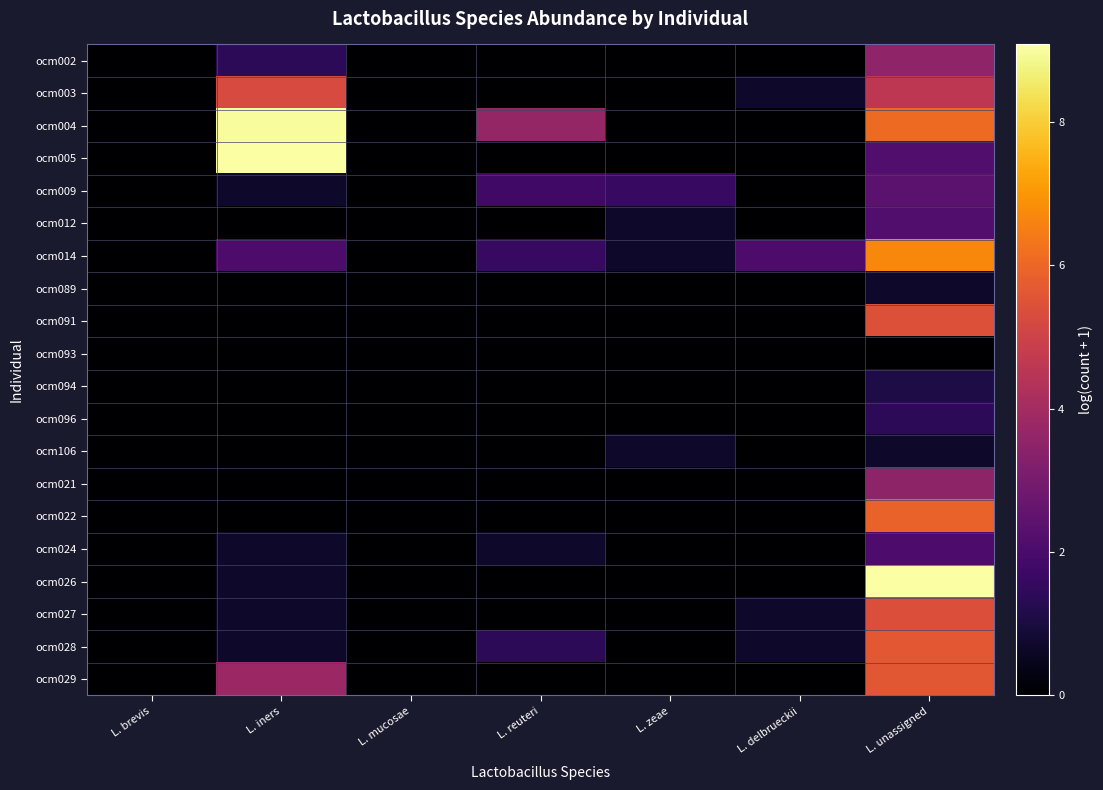

Reading left to right, list all the values displayed in this chart.

ocm002: L. brevis=0.0	L. iners=1.4	L. mucosae=0.0	L. reuteri=0.0	L. zeae=0.0	L. delbrueckii=0.0	L. unassigned=3.6
ocm003: L. brevis=0.0	L. iners=5.3	L. mucosae=0.0	L. reuteri=0.0	L. zeae=0.0	L. delbrueckii=0.7	L. unassigned=4.6
ocm004: L. brevis=0.0	L. iners=9.0	L. mucosae=0.0	L. reuteri=3.7	L. zeae=0.0	L. delbrueckii=0.0	L. unassigned=6.1
ocm005: L. brevis=0.0	L. iners=9.1	L. mucosae=0.0	L. reuteri=0.0	L. zeae=0.0	L. delbrueckii=0.0	L. unassigned=2.2
ocm009: L. brevis=0.0	L. iners=0.7	L. mucosae=0.0	L. reuteri=1.8	L. zeae=1.6	L. delbrueckii=0.0	L. unassigned=2.4
ocm012: L. brevis=0.0	L. iners=0.0	L. mucosae=0.0	L. reuteri=0.0	L. zeae=0.7	L. delbrueckii=0.0	L. unassigned=2.2
ocm014: L. brevis=0.0	L. iners=2.1	L. mucosae=0.0	L. reuteri=1.6	L. zeae=0.7	L. delbrueckii=2.1	L. unassigned=6.7
ocm089: L. brevis=0.0	L. iners=0.0	L. mucosae=0.0	L. reuteri=0.0	L. zeae=0.0	L. delbrueckii=0.0	L. unassigned=0.7
ocm091: L. brevis=0.0	L. iners=0.0	L. mucosae=0.0	L. reuteri=0.0	L. zeae=0.0	L. delbrueckii=0.0	L. unassigned=5.4
ocm093: L. brevis=0.0	L. iners=0.0	L. mucosae=0.0	L. reuteri=0.0	L. zeae=0.0	L. delbrueckii=0.0	L. unassigned=0.0
ocm094: L. brevis=0.0	L. iners=0.0	L. mucosae=0.0	L. reuteri=0.0	L. zeae=0.0	L. delbrueckii=0.0	L. unassigned=1.1
ocm096: L. brevis=0.0	L. iners=0.0	L. mucosae=0.0	L. reuteri=0.0	L. zeae=0.0	L. delbrueckii=0.0	L. unassigned=1.4
ocm106: L. brevis=0.0	L. iners=0.0	L. mucosae=0.0	L. reuteri=0.0	L. zeae=0.7	L. delbrueckii=0.0	L. unassigned=0.7
ocm021: L. brevis=0.0	L. iners=0.0	L. mucosae=0.0	L. reuteri=0.0	L. zeae=0.0	L. delbrueckii=0.0	L. unassigned=3.5
ocm022: L. brevis=0.0	L. iners=0.0	L. mucosae=0.0	L. reuteri=0.0	L. zeae=0.0	L. delbrueckii=0.0	L. unassigned=5.9
ocm024: L. brevis=0.0	L. iners=0.7	L. mucosae=0.0	L. reuteri=0.7	L. zeae=0.0	L. delbrueckii=0.0	L. unassigned=2.1
ocm026: L. brevis=0.0	L. iners=0.7	L. mucosae=0.0	L. reuteri=0.0	L. zeae=0.0	L. delbrueckii=0.0	L. unassigned=9.1
ocm027: L. brevis=0.0	L. iners=0.7	L. mucosae=0.0	L. reuteri=0.0	L. zeae=0.0	L. delbrueckii=0.7	L. unassigned=5.4
ocm028: L. brevis=0.0	L. iners=0.7	L. mucosae=0.0	L. reuteri=1.4	L. zeae=0.0	L. delbrueckii=0.7	L. unassigned=5.7
ocm029: L. brevis=0.0	L. iners=3.8	L. mucosae=0.0	L. reuteri=0.0	L. zeae=0.0	L. delbrueckii=0.0	L. unassigned=5.6